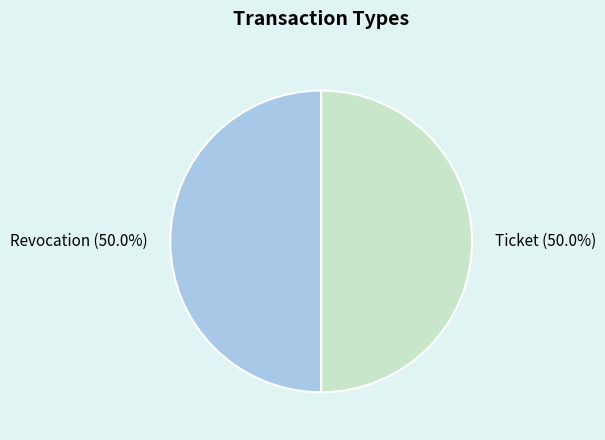

To the nearest percent, what is the combined percentage of Revocation and Ticket?

100%